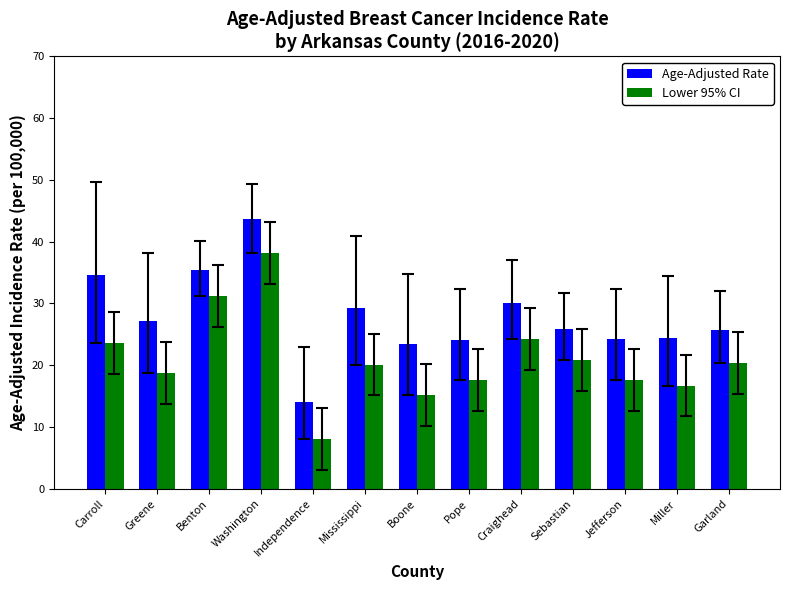

What is the approximate value of Lower 95% CI at Washington?

38.2